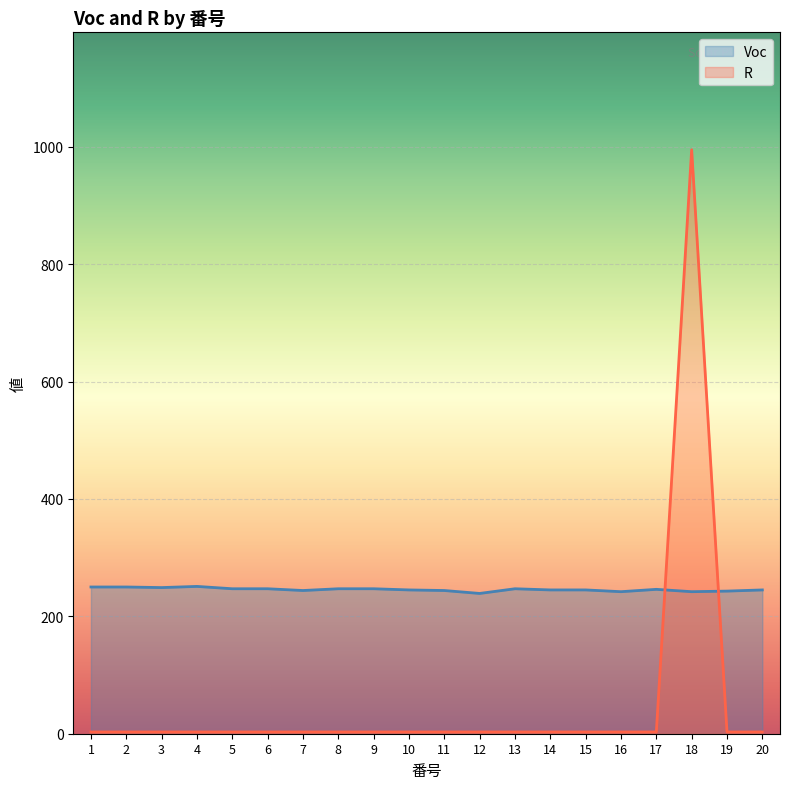

The value of R at 3 is 3. True or false?

True